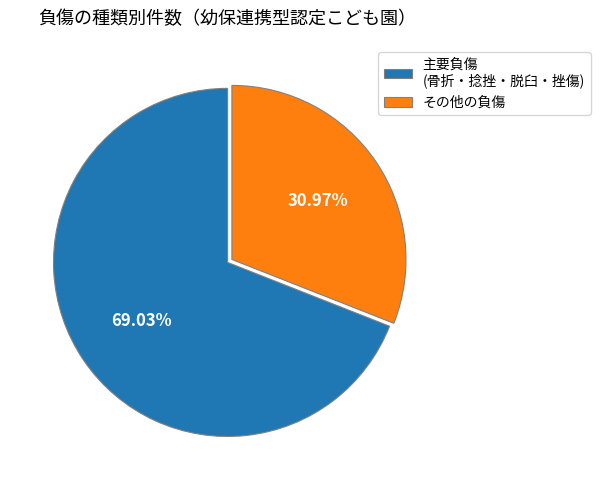

Is その他の負傷 the majority of the pie?

No